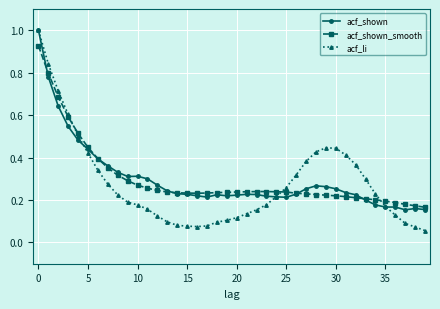

How many lines are shown in the chart?

3